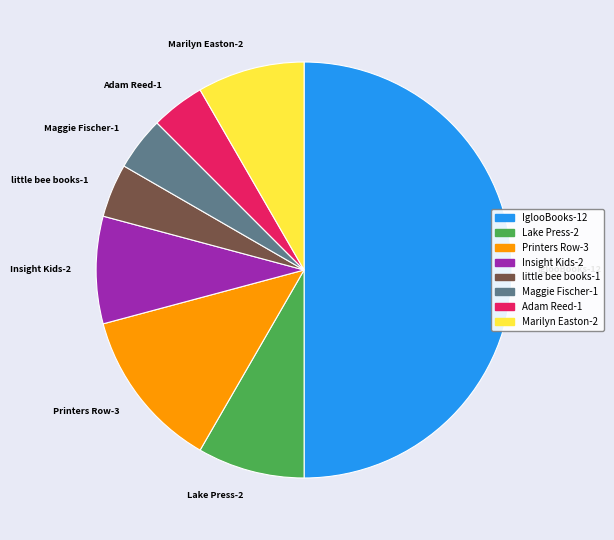

Does little bee books-1 represent more than half of the total?

No